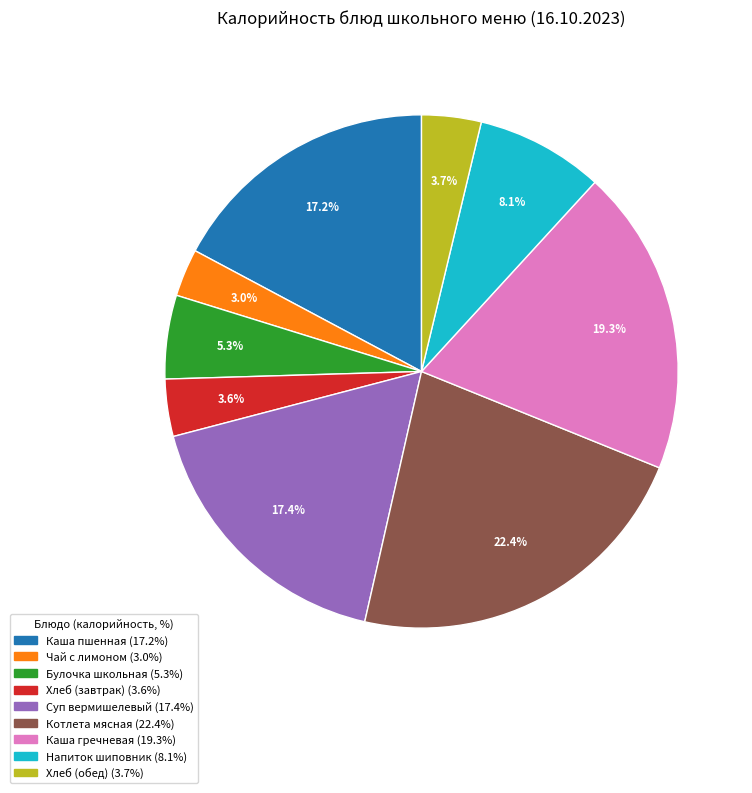

Is there a majority slice in this chart?

No